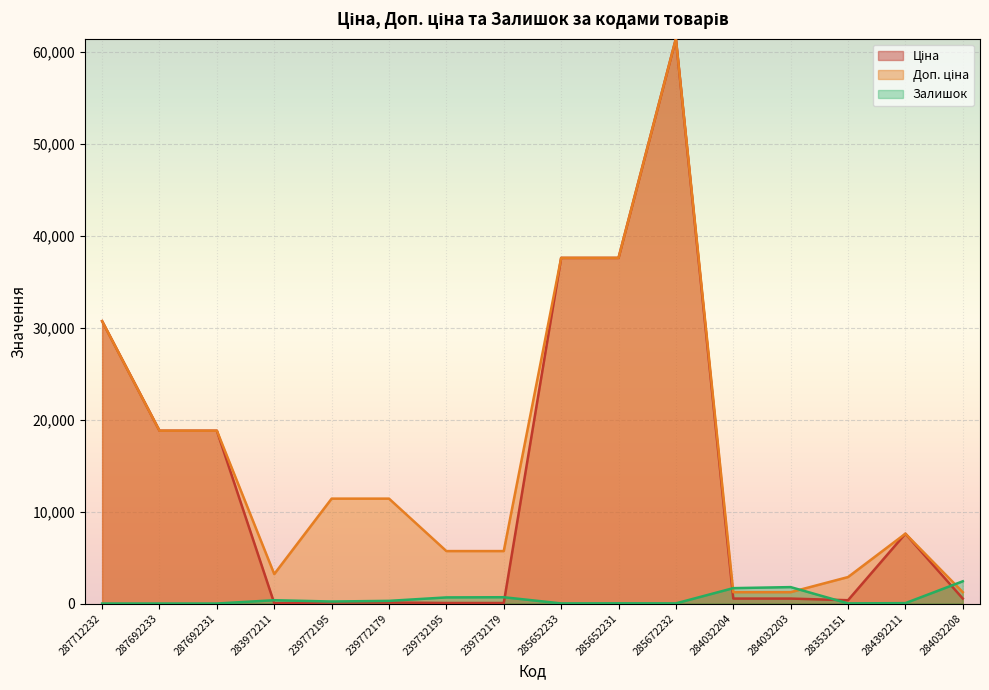

How many data points in Доп. ціна are above 11410?

6